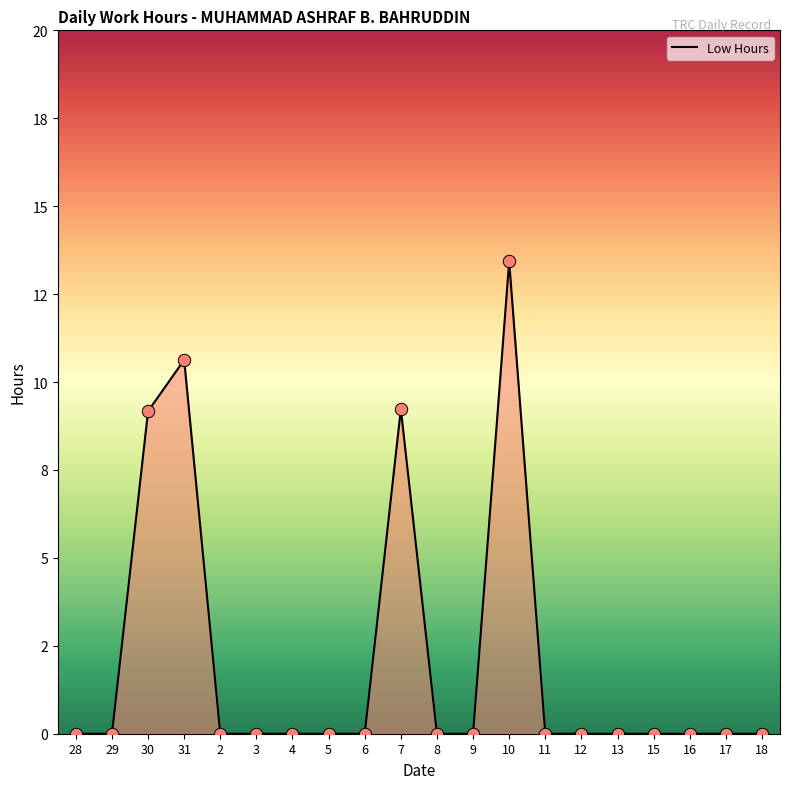

Which has a higher value, 3 or 18?

3